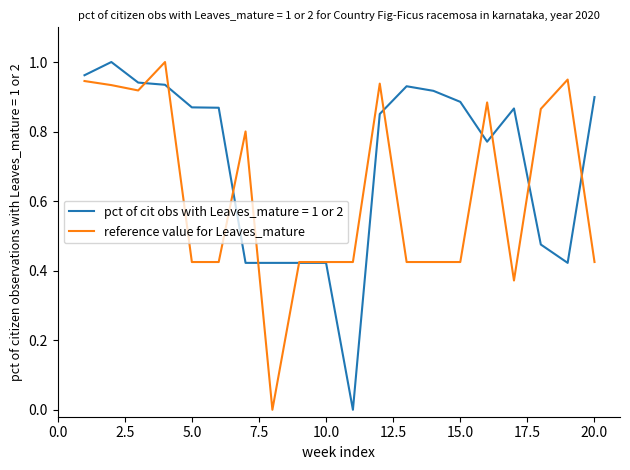

Which series has the largest total across all categories?

pct of cit obs with Leaves_mature = 1 or 2